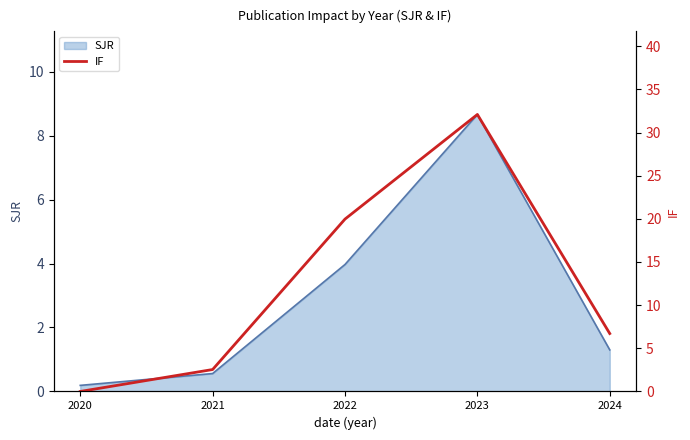

How many lines are shown in the chart?

1